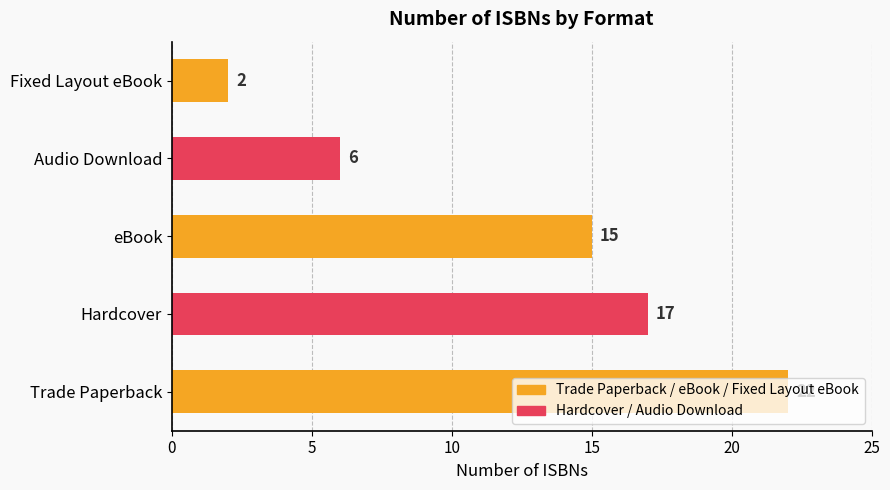

Is it true that the value at eBook is 15?

True